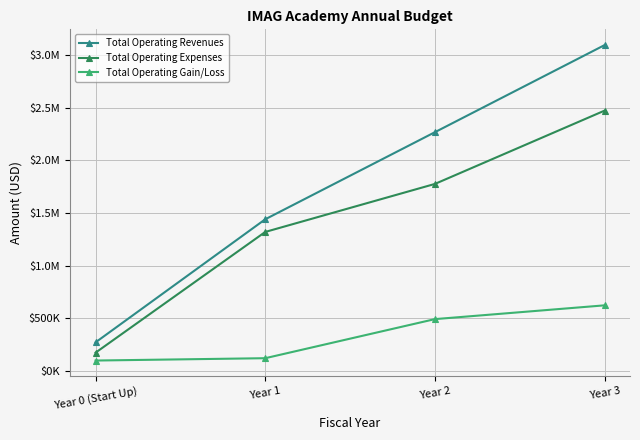

What is the value of the Total Operating Expenses point at the 4th from the left?

2470800.0